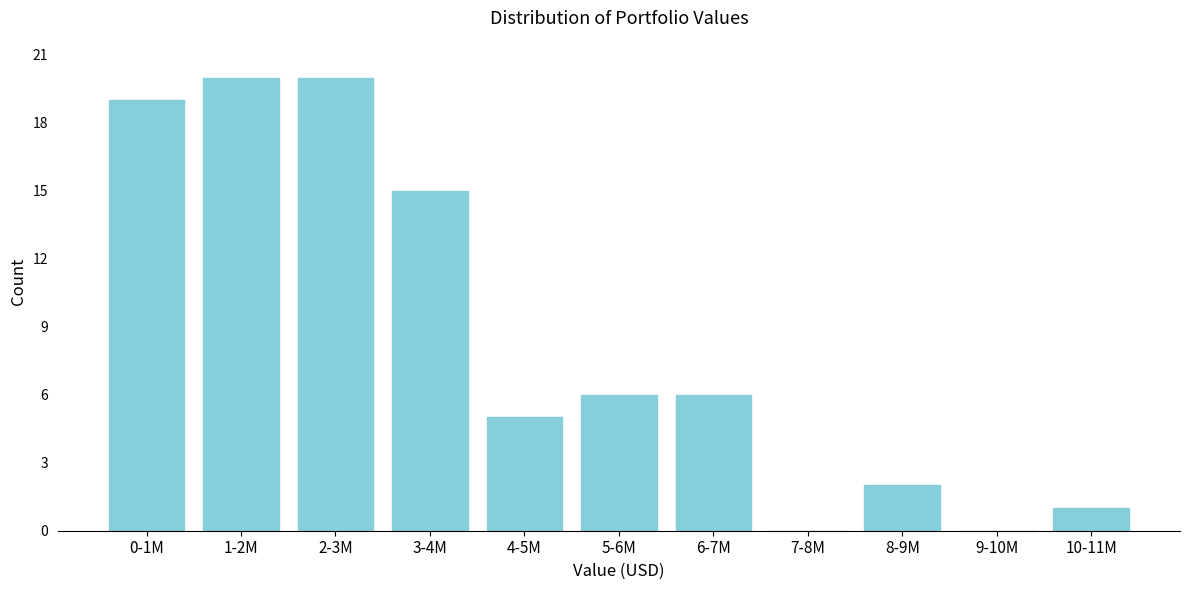

Reading left to right, extract all data points from this chart.

0-1M=19	1-2M=20	2-3M=20	3-4M=15	4-5M=5	5-6M=6	6-7M=6	7-8M=0	8-9M=2	9-10M=0	10-11M=1